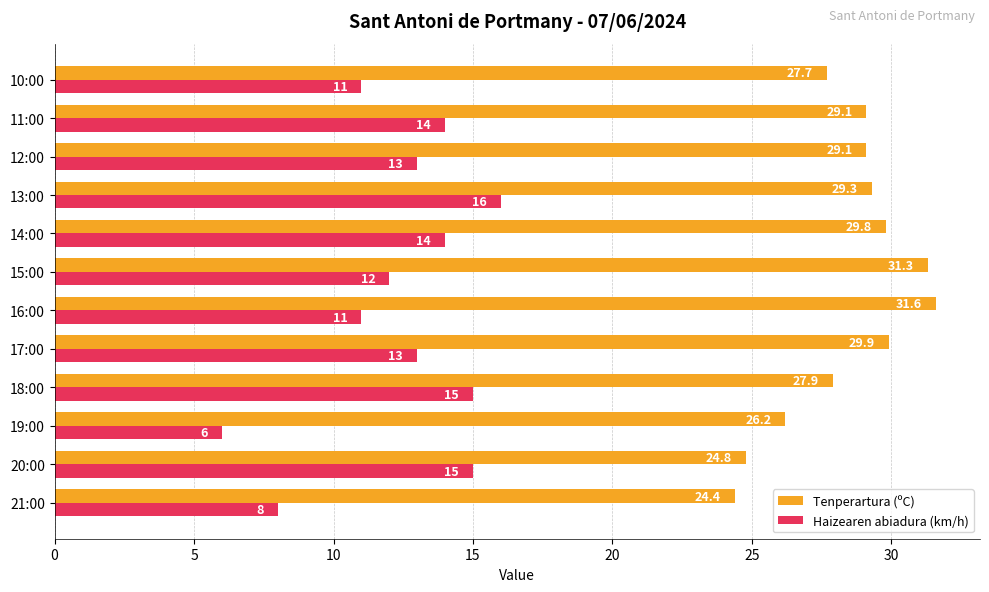

List the series in order of their overall mean, lowest first.

Haizearen abiadura (km/h), Tenperartura (ºC)